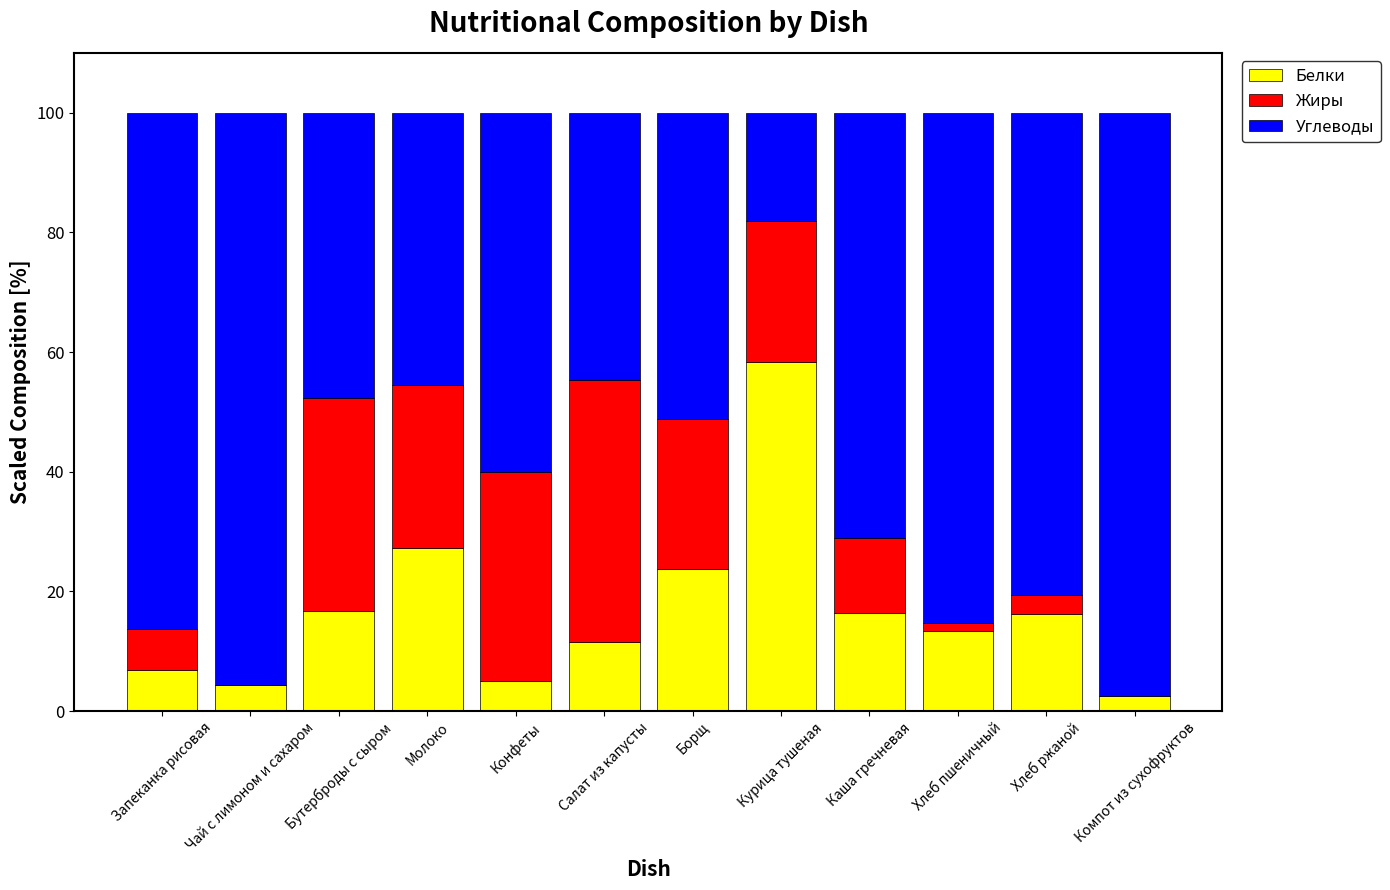

What is the difference between the Белки values at Чай с лимоном и сахаром and Курица тушеная?

54.0